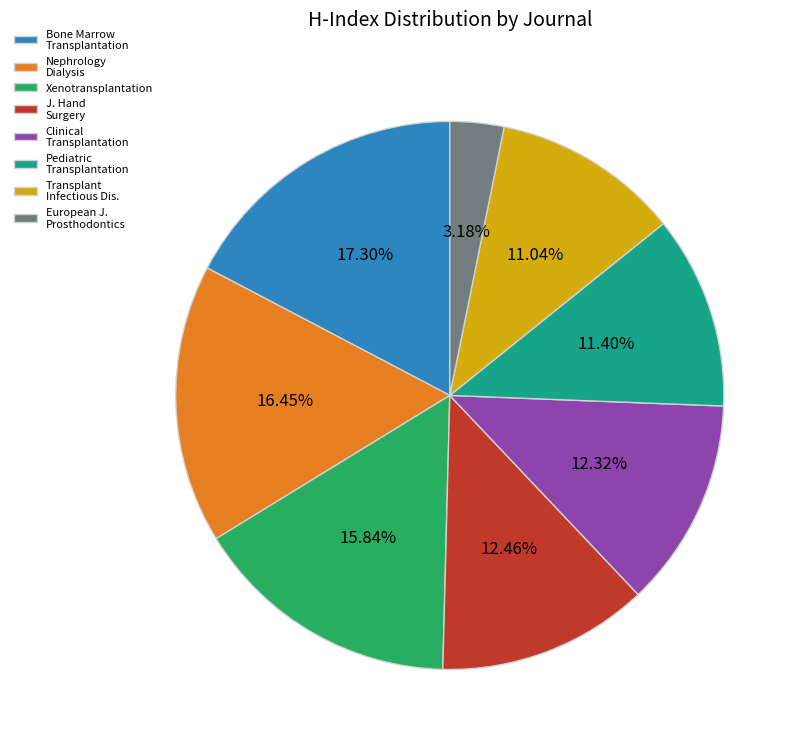

To the nearest percent, what is the difference between the largest and smallest slice percentages?

14%